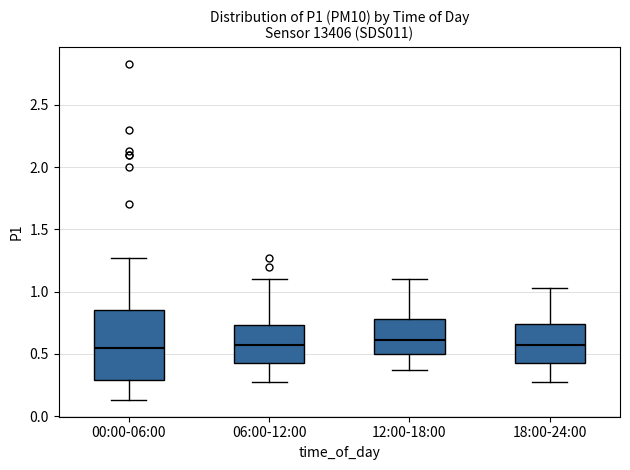

Which box is the tallest, from its lower edge to its upper edge?

00:00-06:00